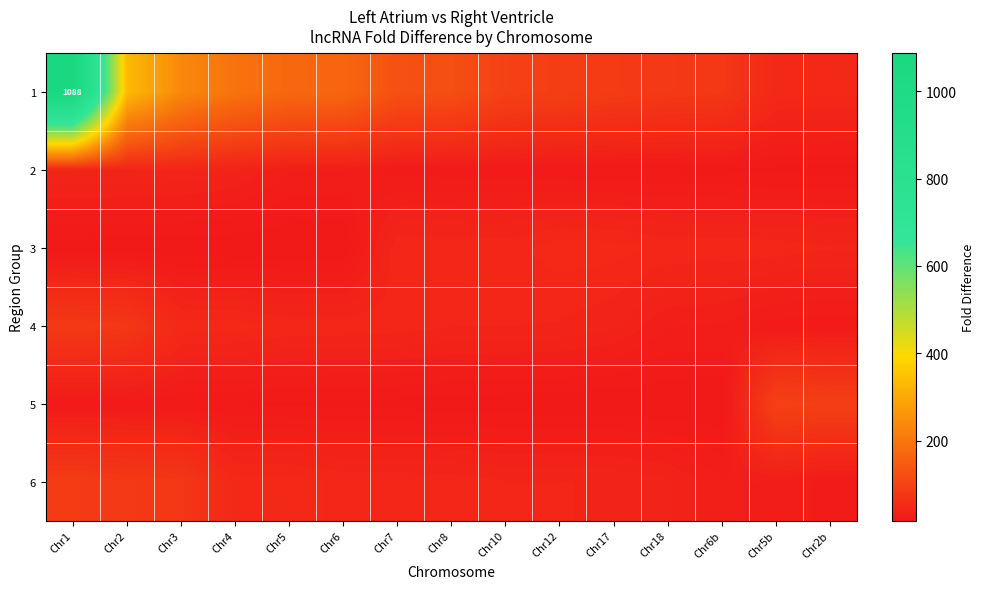

What is the average value of the 1 series?

197.8